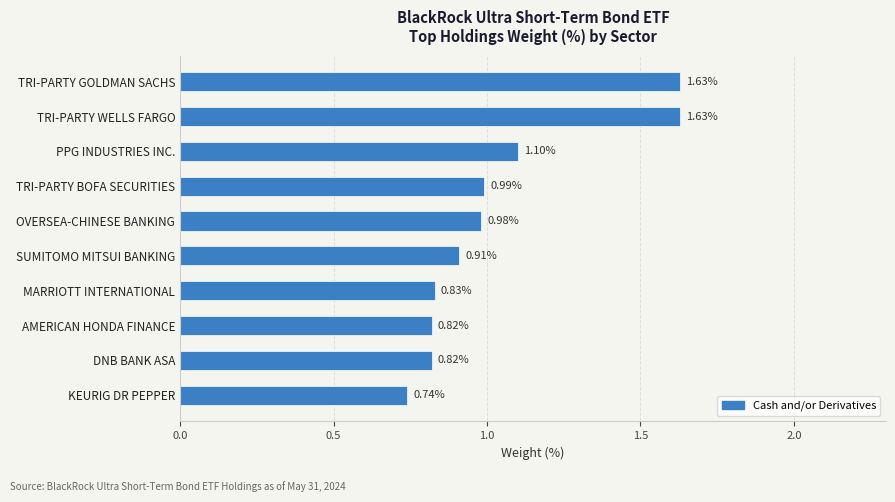

What is the sum of the values at PPG INDUSTRIES INC. and KEURIG DR PEPPER?

1.8